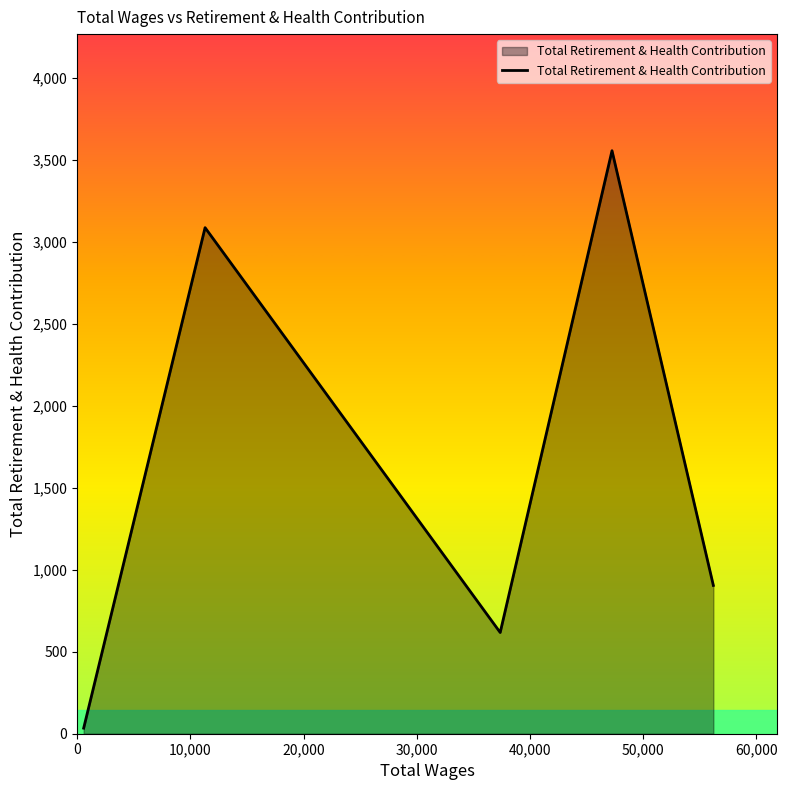

What is the greatest value displayed?

3554